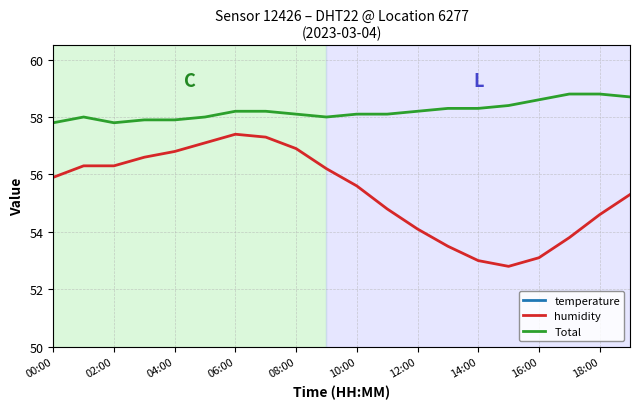

Is this an area chart (filled region under the line)?

No